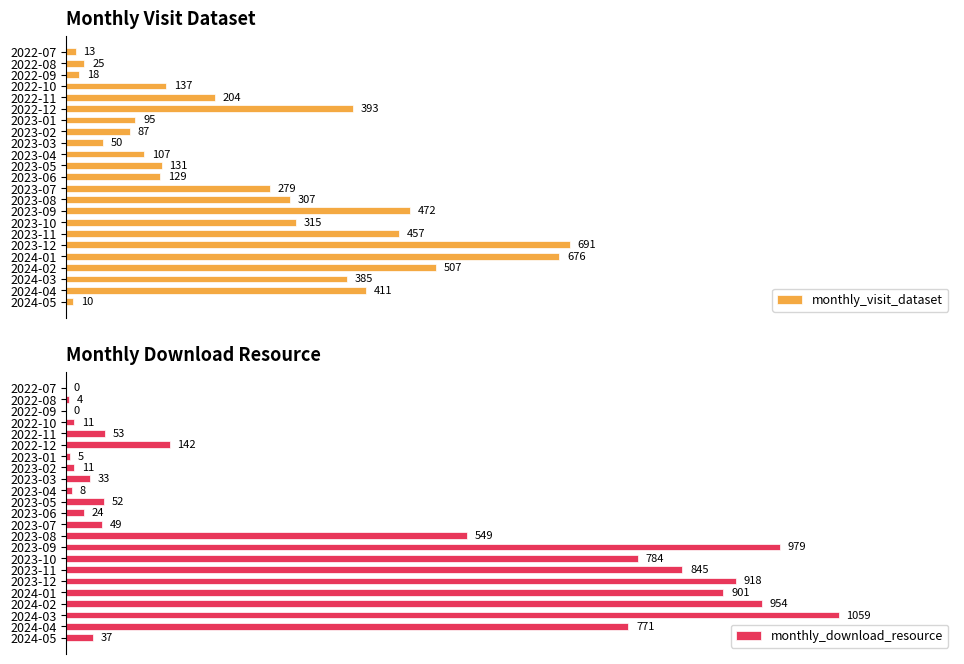

List the labels in order of monthly_visit_dataset value, smallest first.

2024-05, 2022-07, 2022-09, 2022-08, 2023-03, 2023-02, 2023-01, 2023-04, 2023-06, 2023-05, 2022-10, 2022-11, 2023-07, 2023-08, 2023-10, 2024-03, 2022-12, 2024-04, 2023-11, 2023-09, 2024-02, 2024-01, 2023-12